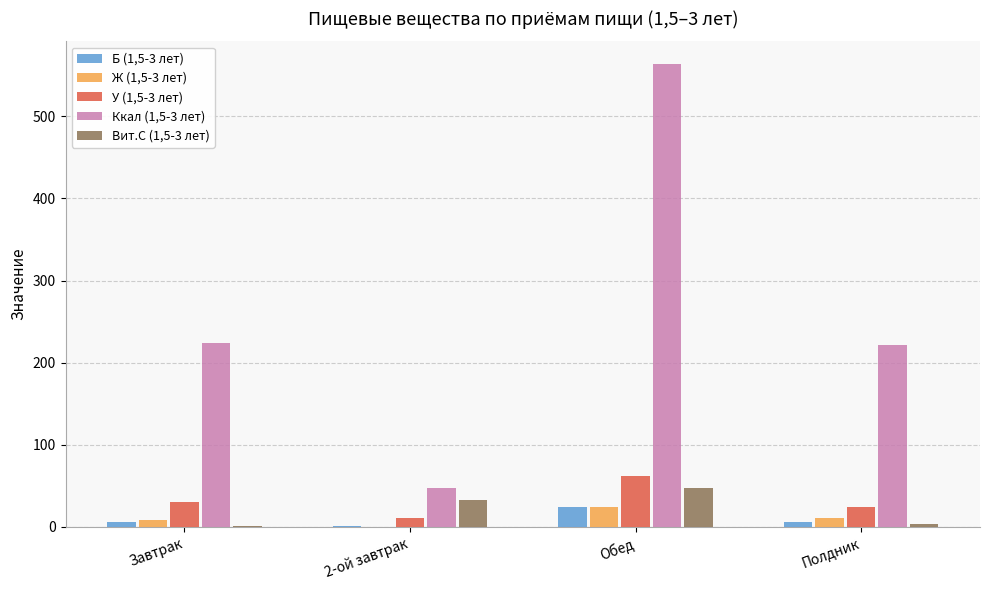

Does the chart contain stacked bars?

No